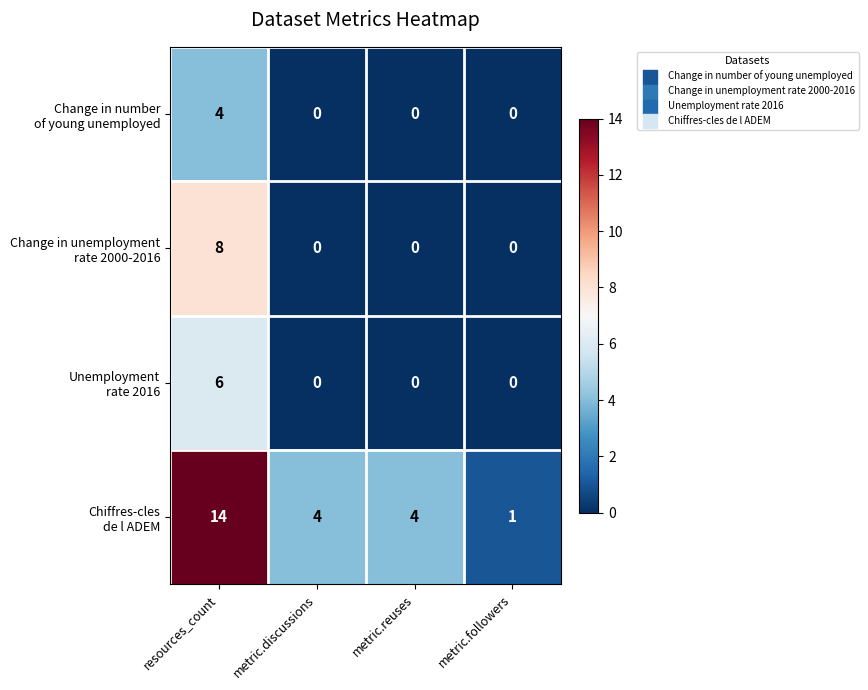

What is the total value across all series at resources_count?

32